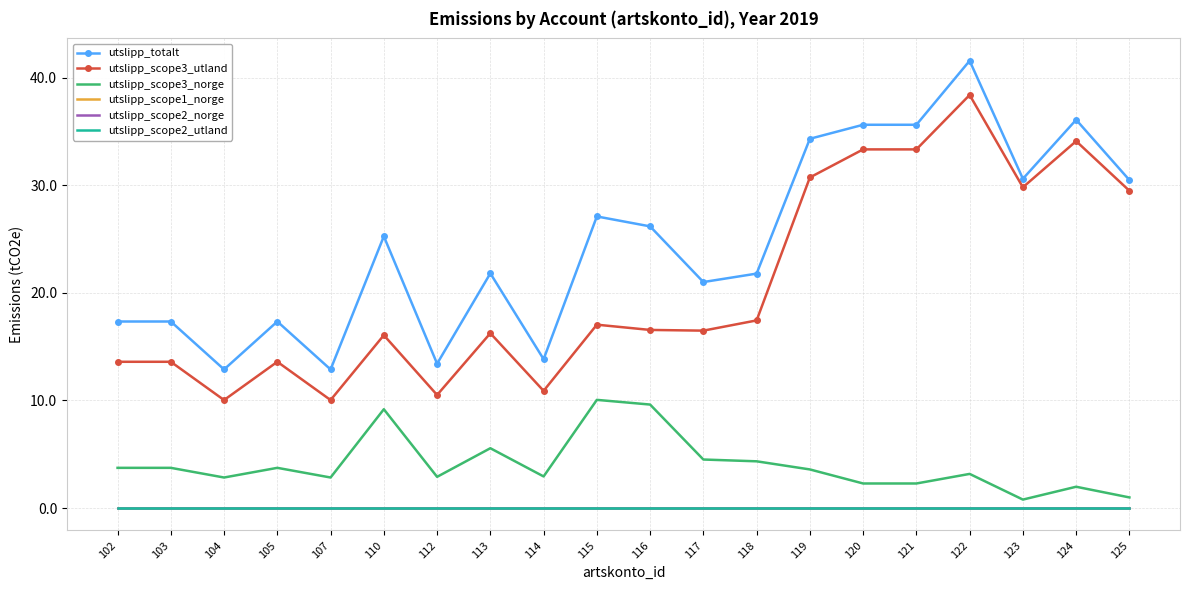

Which series changed the most between 110 and 114?

utslipp_totalt